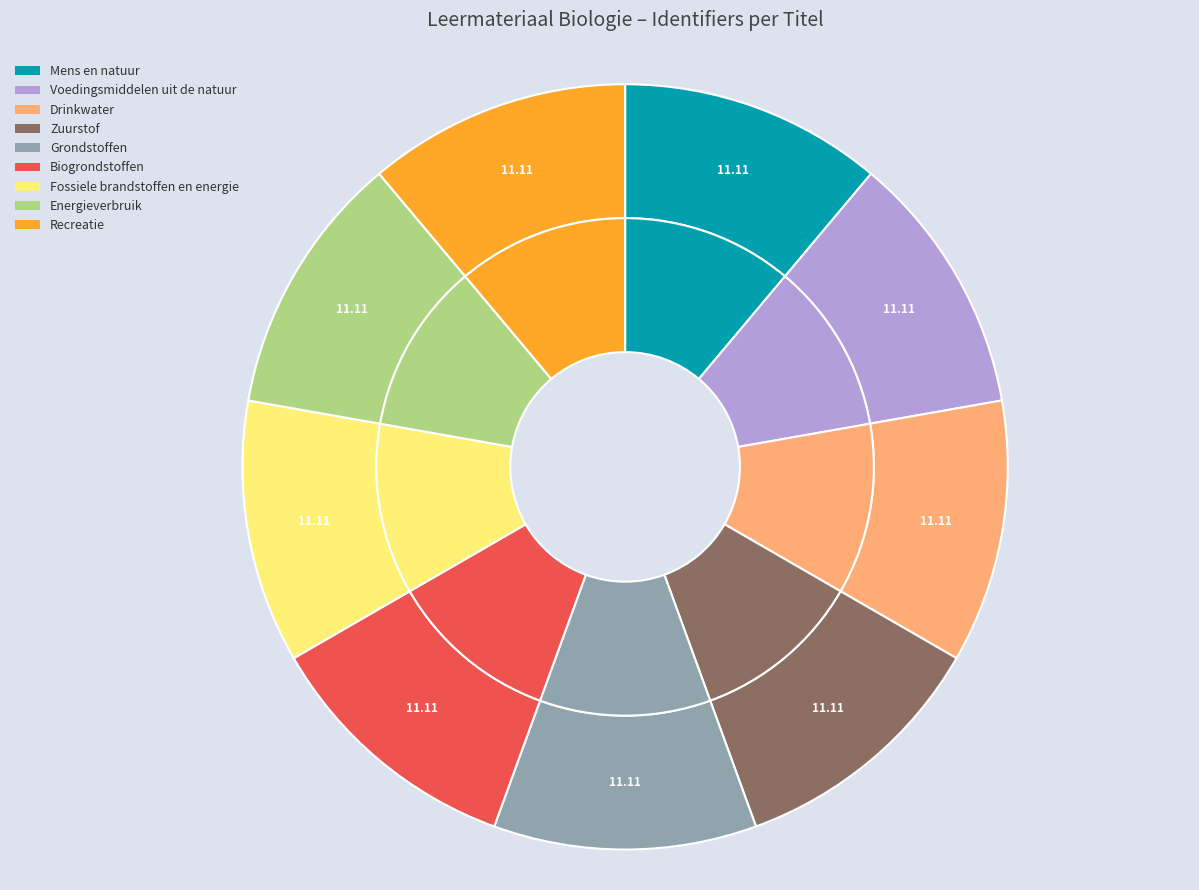

What percentage is NOT represented by Fossiele brandstoffen en energie?

88.9%